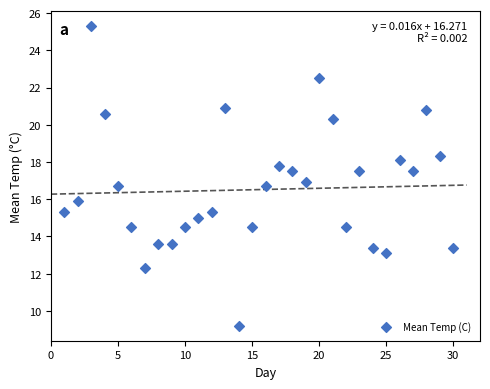

What is the range of Y values (max minus min)?

16.1